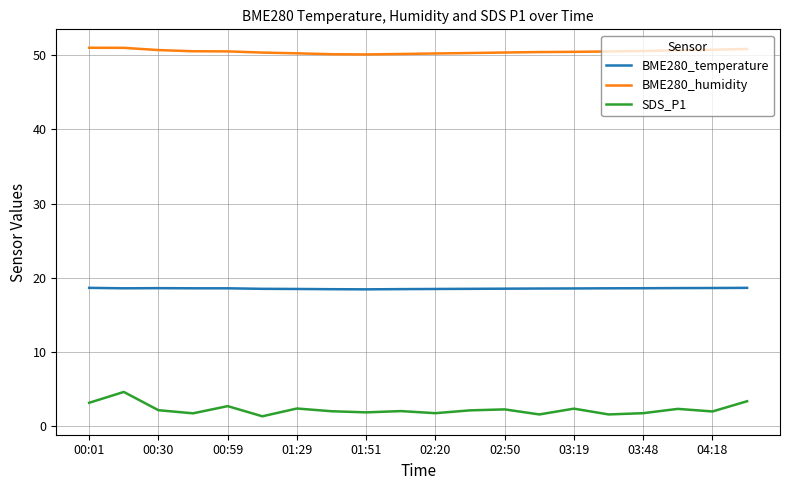

True or false: BME280_humidity and SDS_P1 intersect in this chart.

False